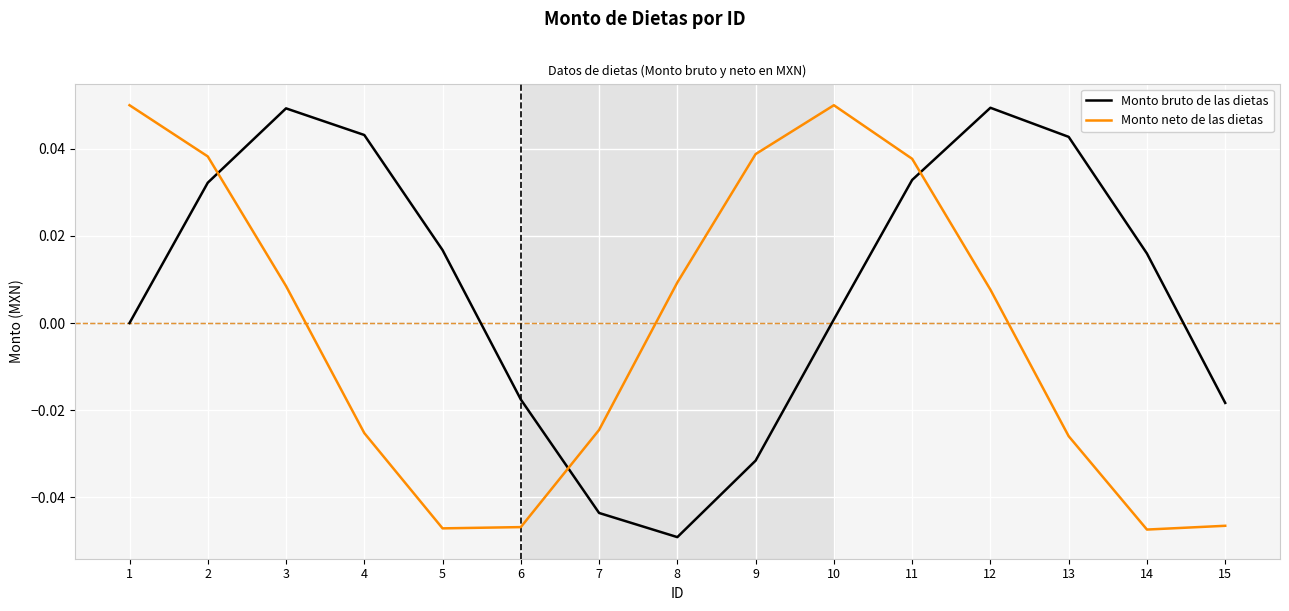

True or false: Monto neto de las dietas has a value of -0.0 at 5.

True